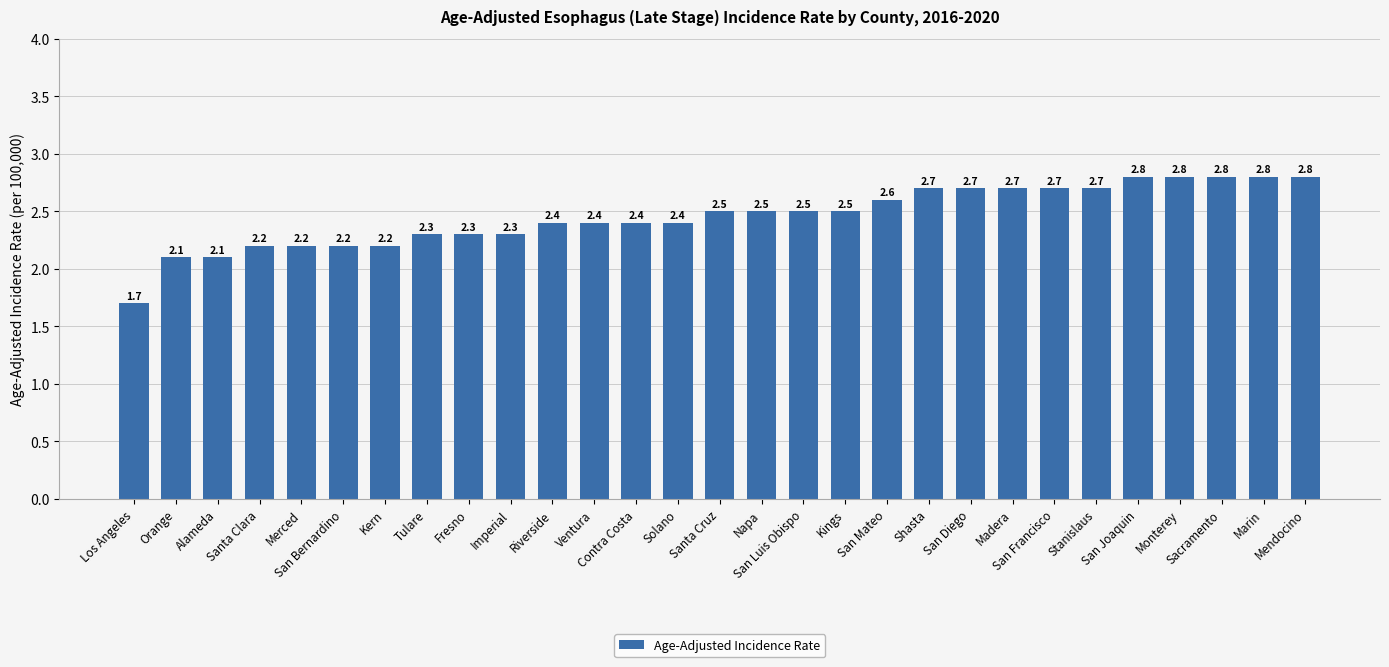

What is the difference between the values at Stanislaus and Imperial?

0.4